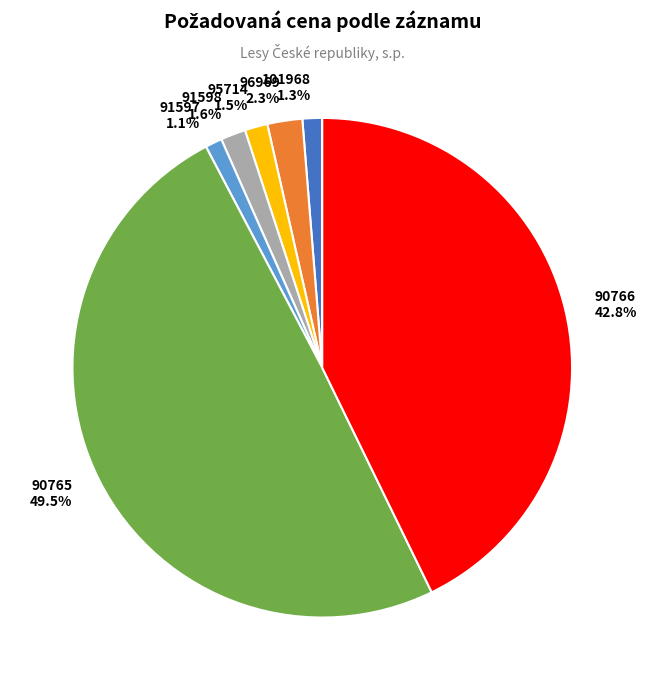

To the nearest percent, what percentage of the pie is 91597?

1%